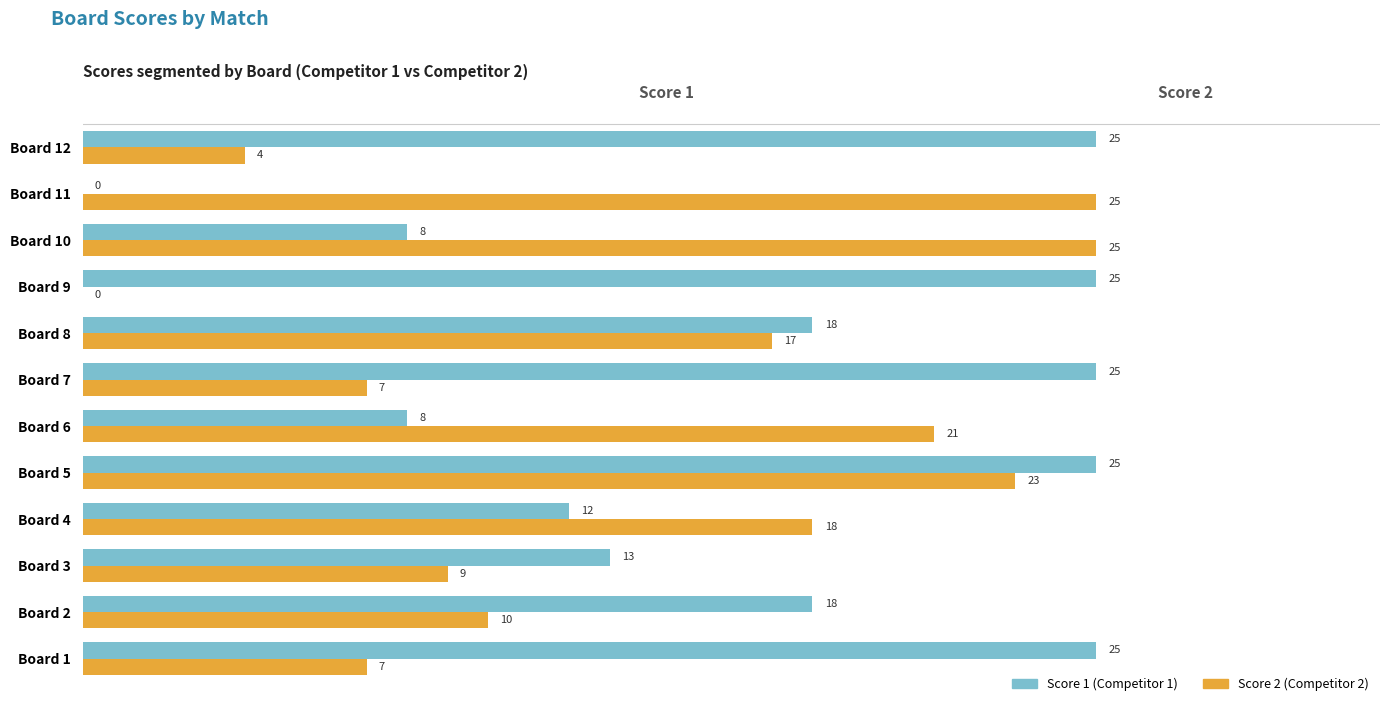

What is the greatest value displayed?

25